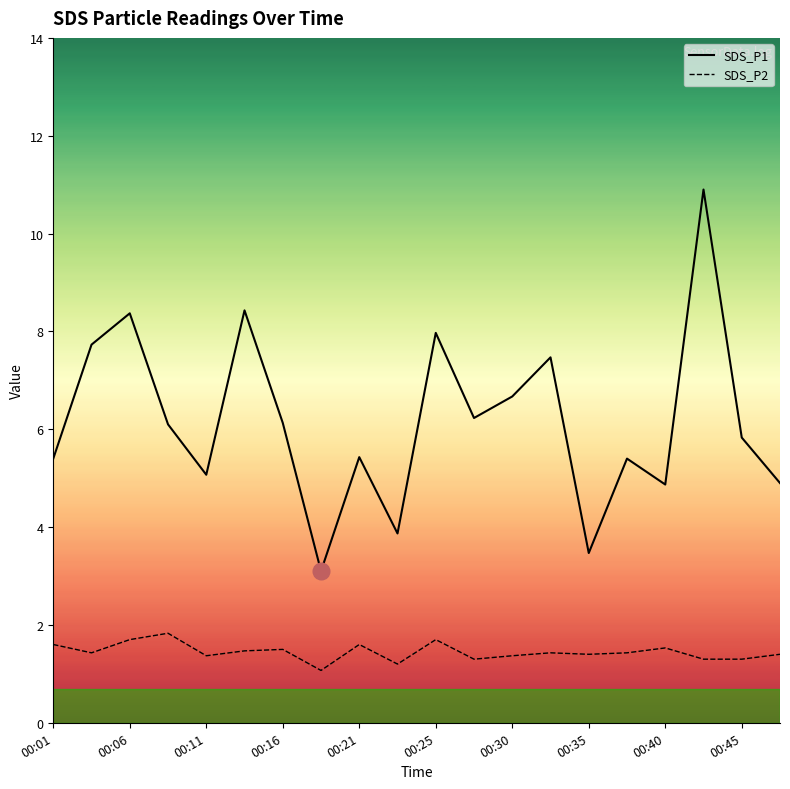

Which series has the widest spread of values?

SDS_P1